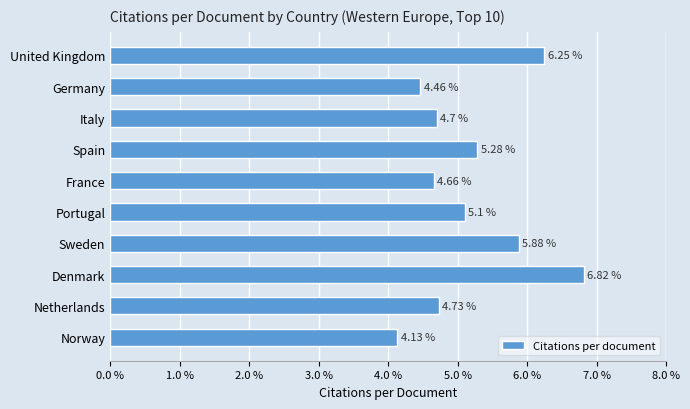

What is the average value?

5.2